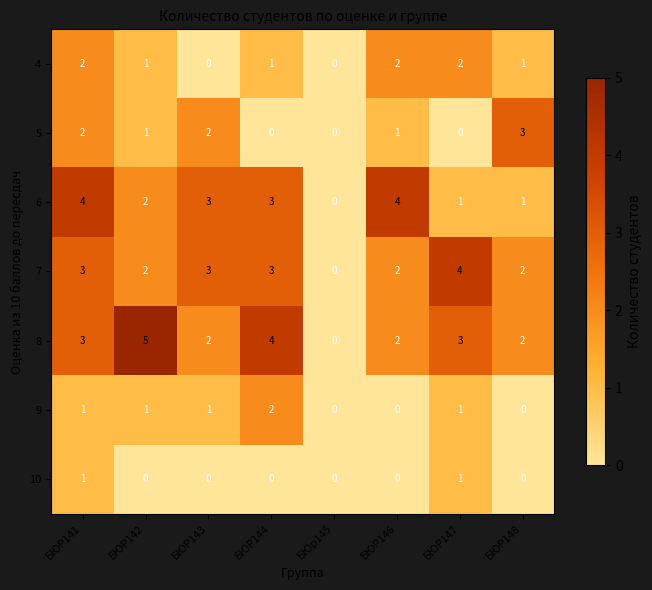

Which series has the largest total across all categories?

8